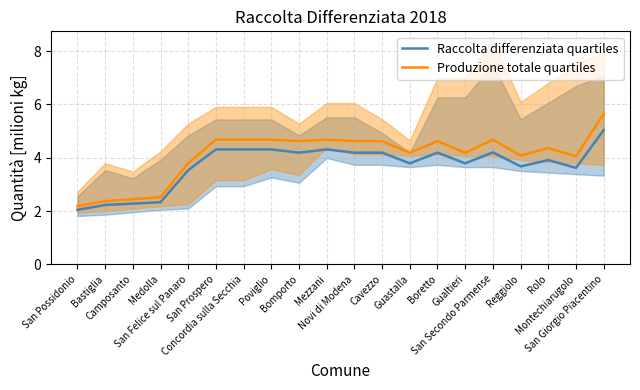

List the series in order of their overall mean, lowest first.

Raccolta differenziata quartiles, Produzione totale quartiles